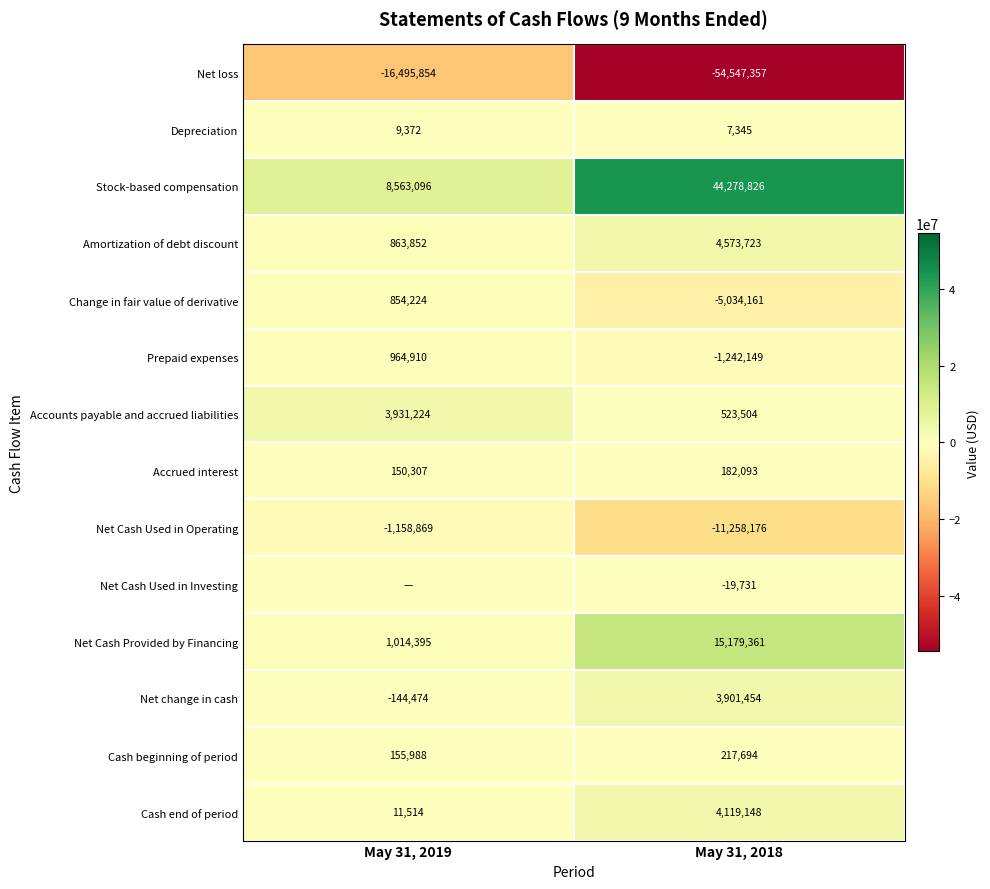

Rank the series at May 31, 2018 from lowest to highest value.

Net loss, Net Cash Used in Operating, Change in fair value of derivative, Prepaid expenses, Net Cash Used in Investing, Depreciation, Accrued interest, Cash beginning of period, Accounts payable and accrued liabilities, Net change in cash, Cash end of period, Amortization of debt discount, Net Cash Provided by Financing, Stock-based compensation